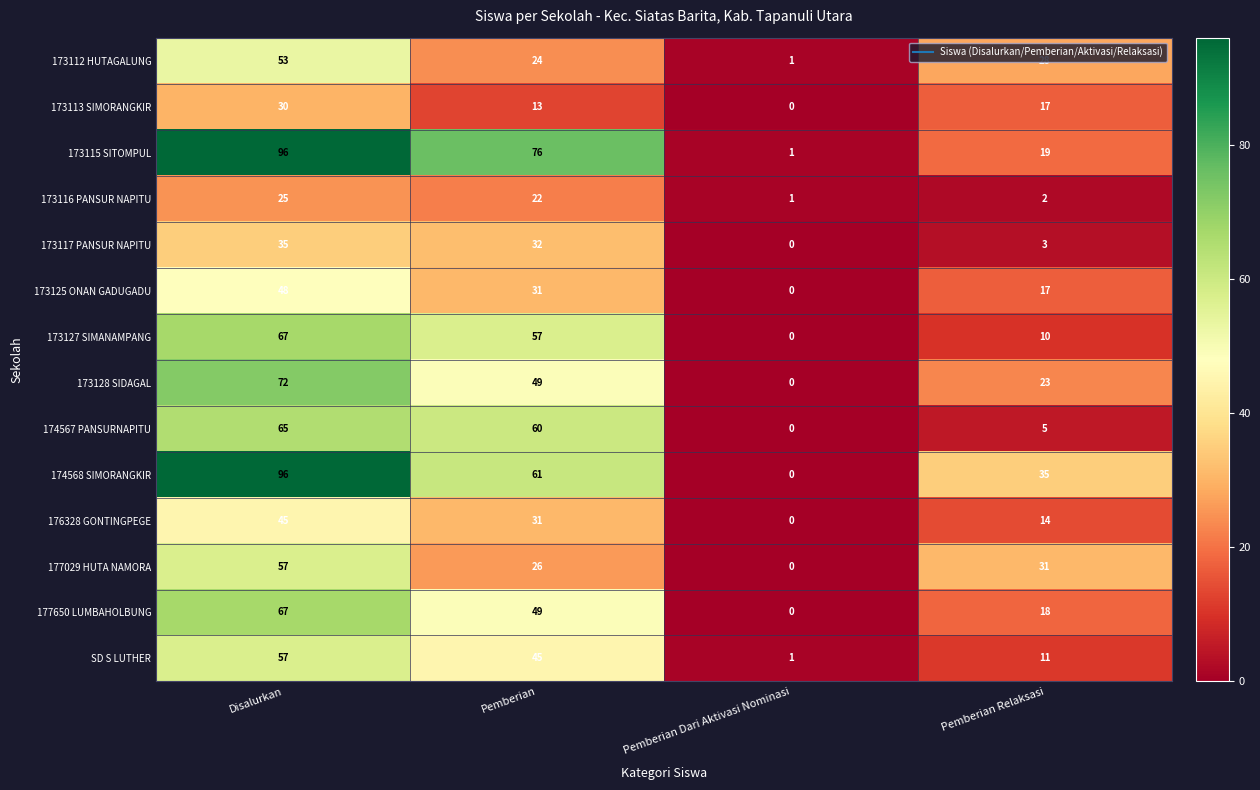

What is the sum of all 173128 SIDAGAL values?

144